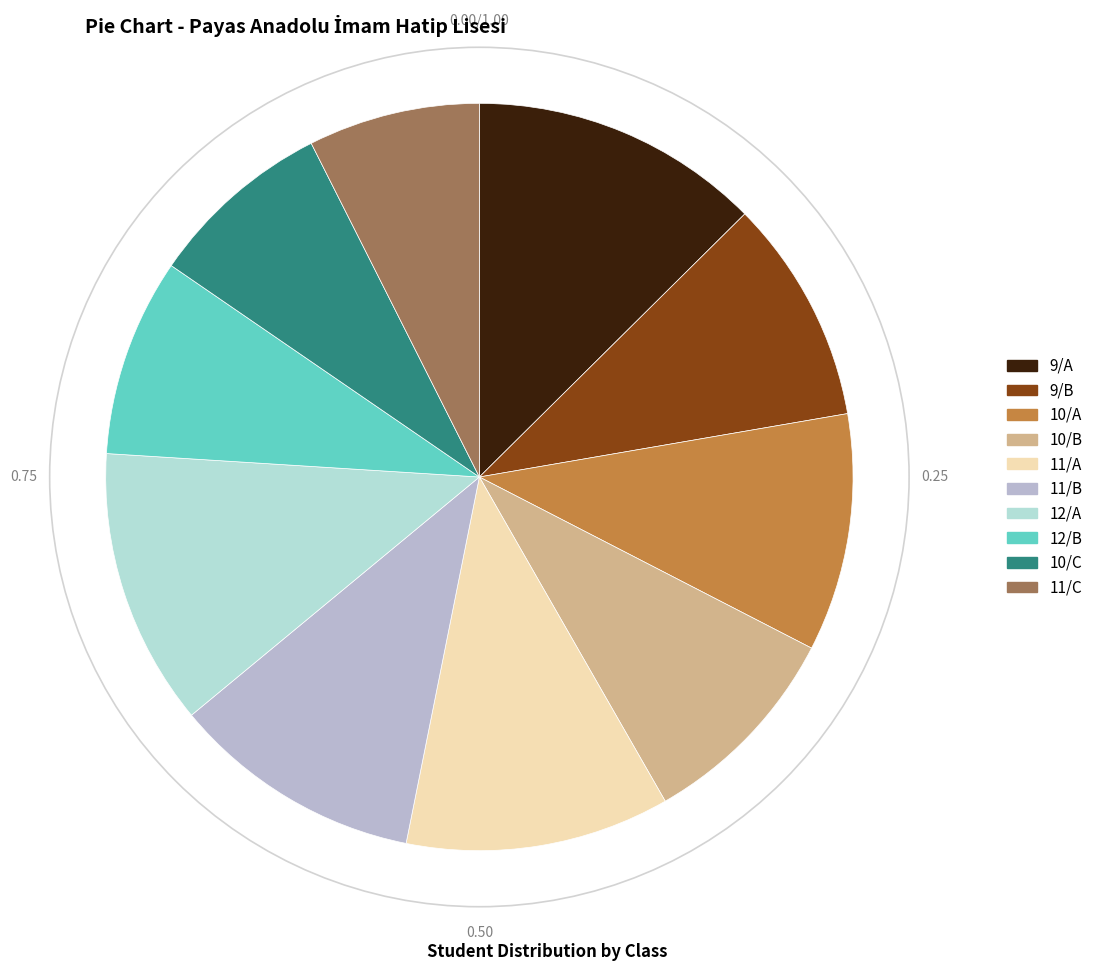

Rank the categories by value from highest to lowest.

9/A, 12/A, 11/A, 11/B, 10/A, 9/B, 10/B, 12/B, 10/C, 11/C